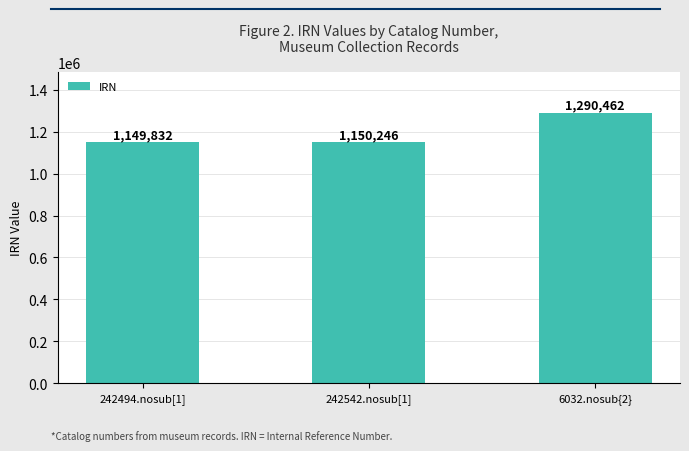

What is the minimum value shown in the chart?

1149832